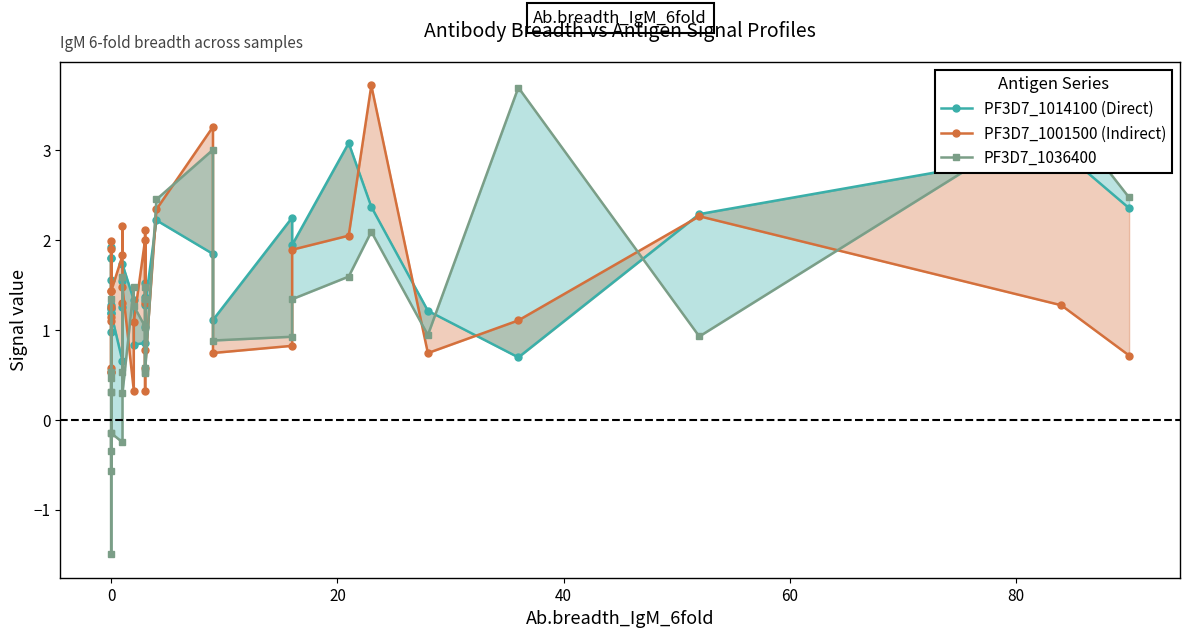

How many lines are shown in the chart?

3